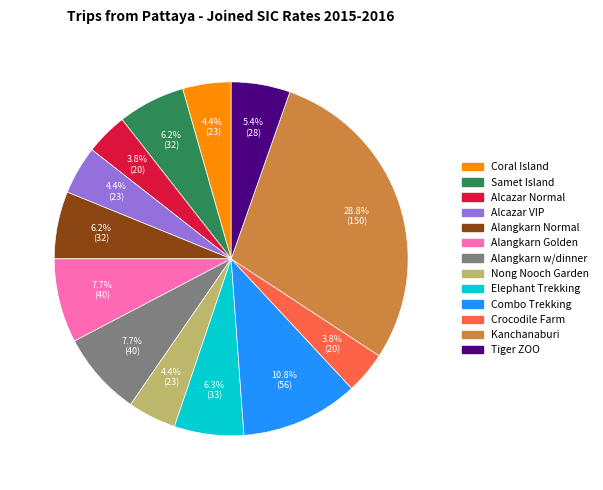

Does any single category account for the majority?

No